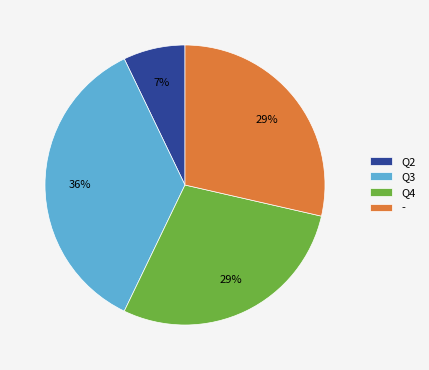

Combined, do Q4 and Q3 account for over 50%?

Yes